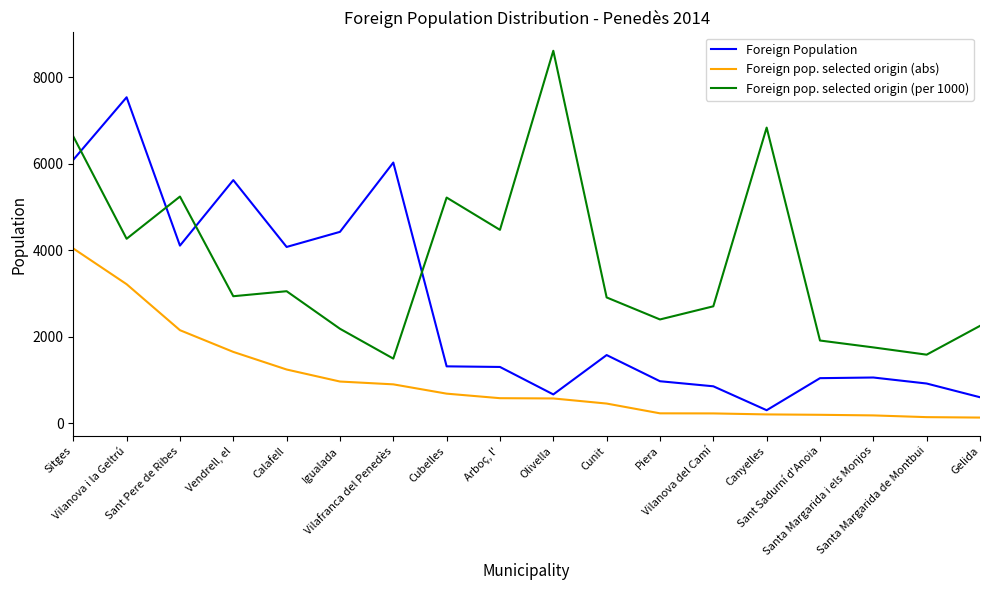

Which series changed the most between Vilanova del Camí and Sant Sadurní d'Anoia?

Foreign pop. selected origin (per 1000)